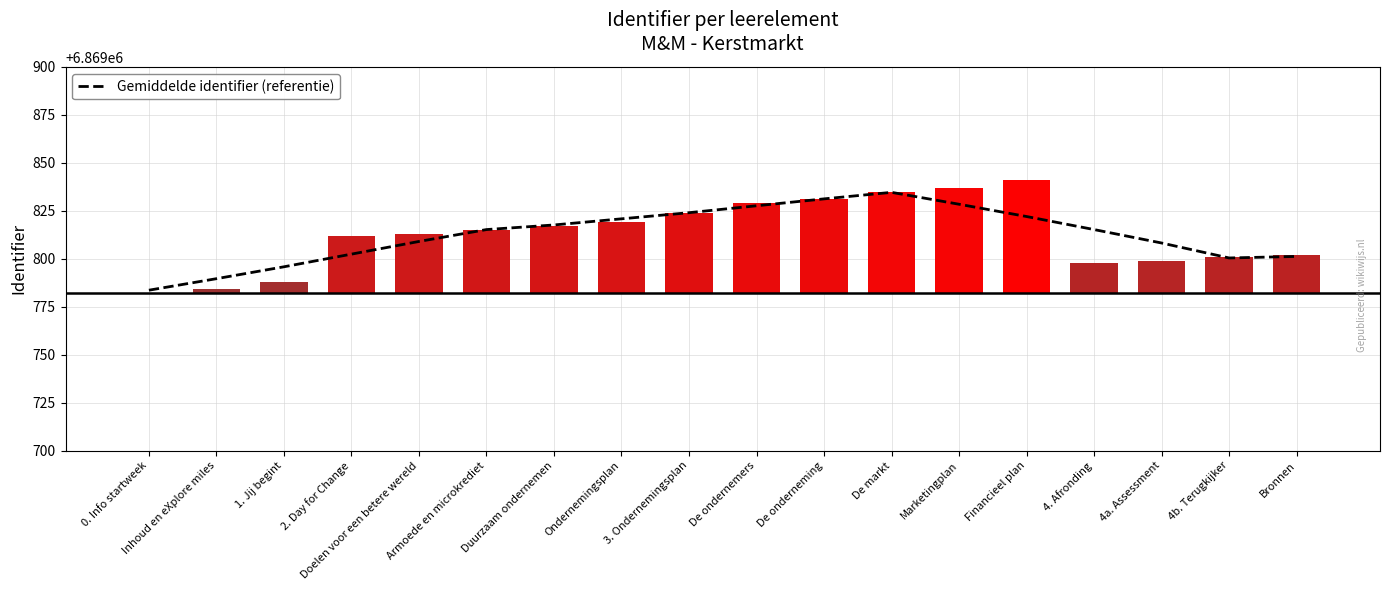

What is the label of the 9th bar from the right?

De ondernemers